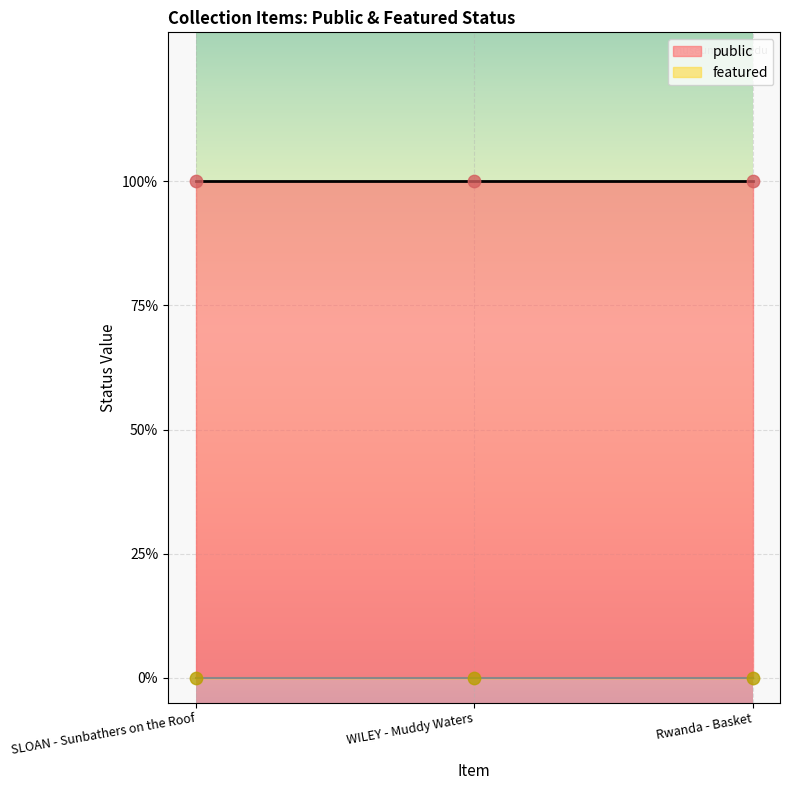

At how many categories does at least one series exceed 0?

3